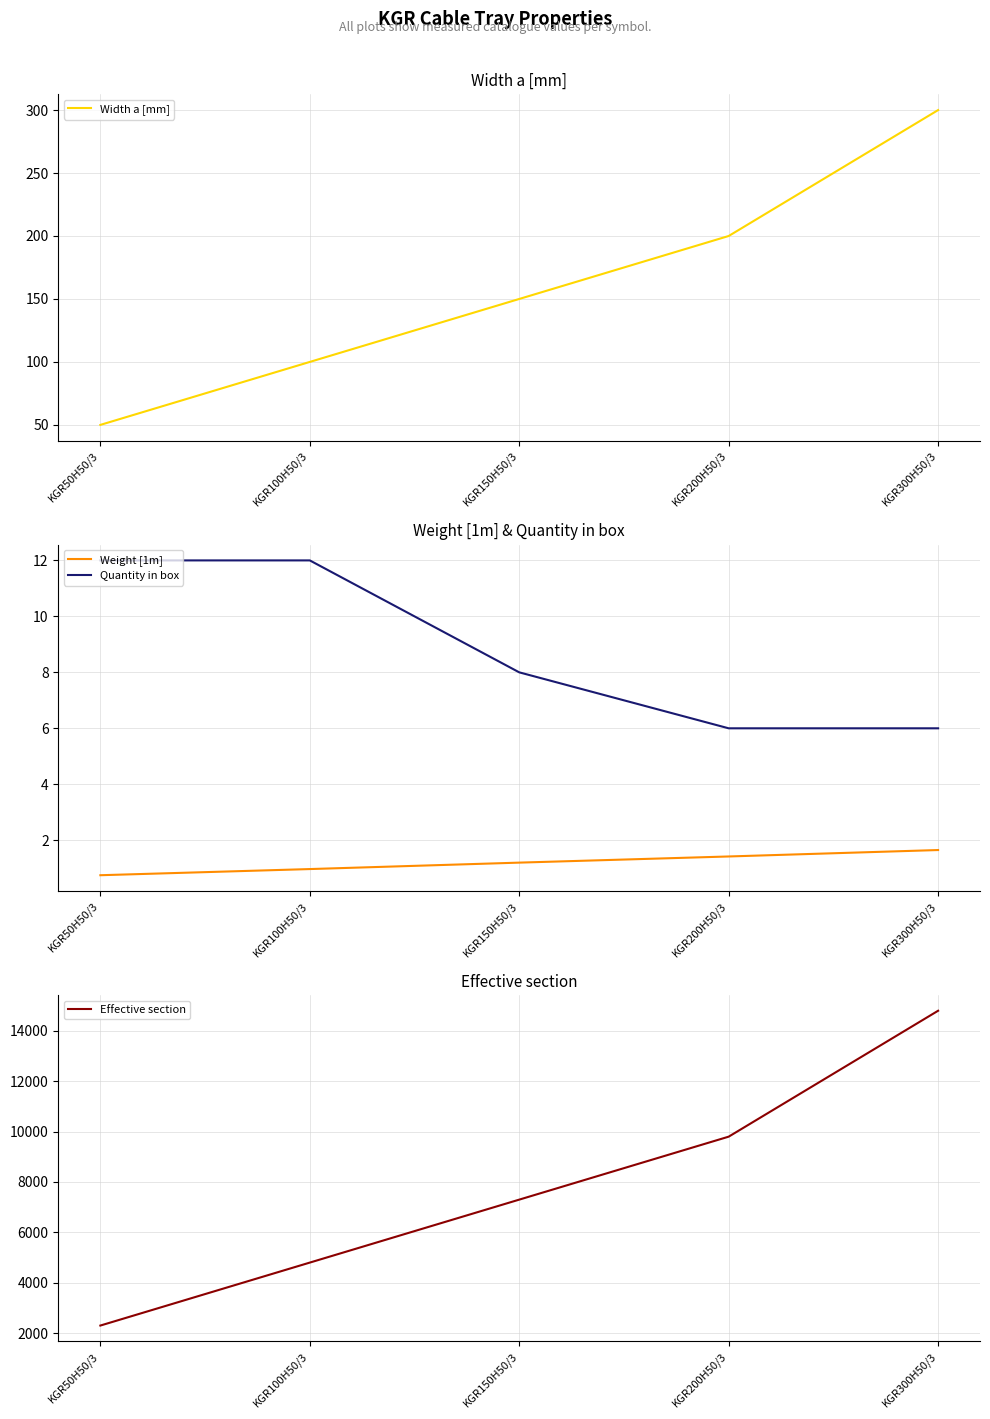

How many lines are shown in the chart?

4